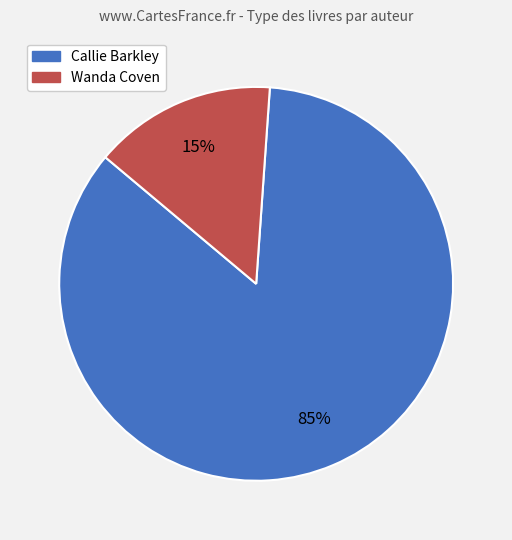

Is there a majority slice in this chart?

Yes